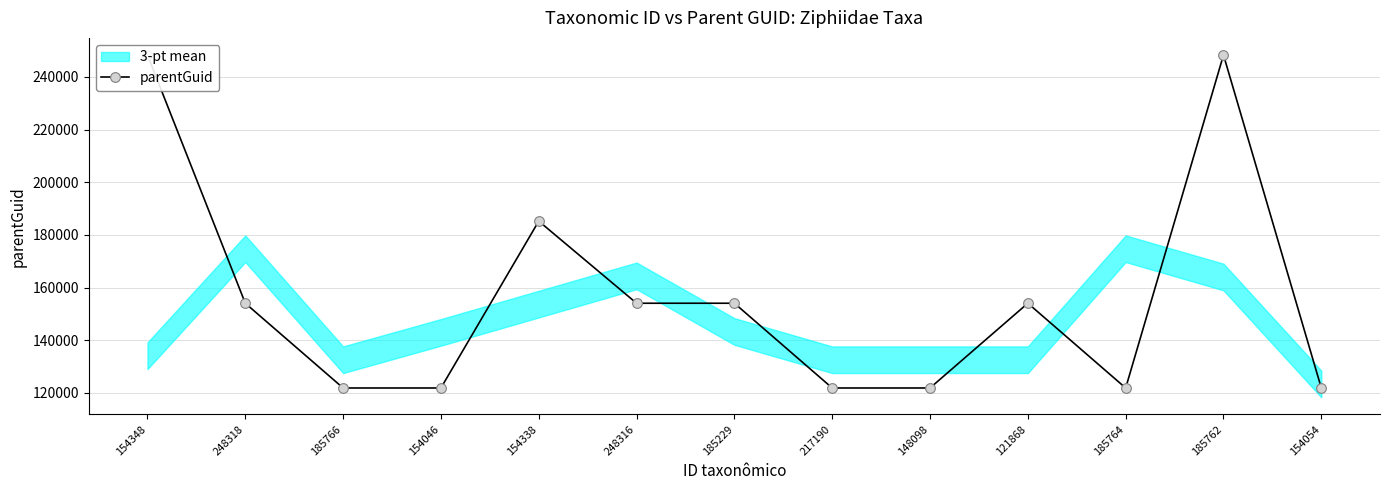

What position from the right is 154348?

13